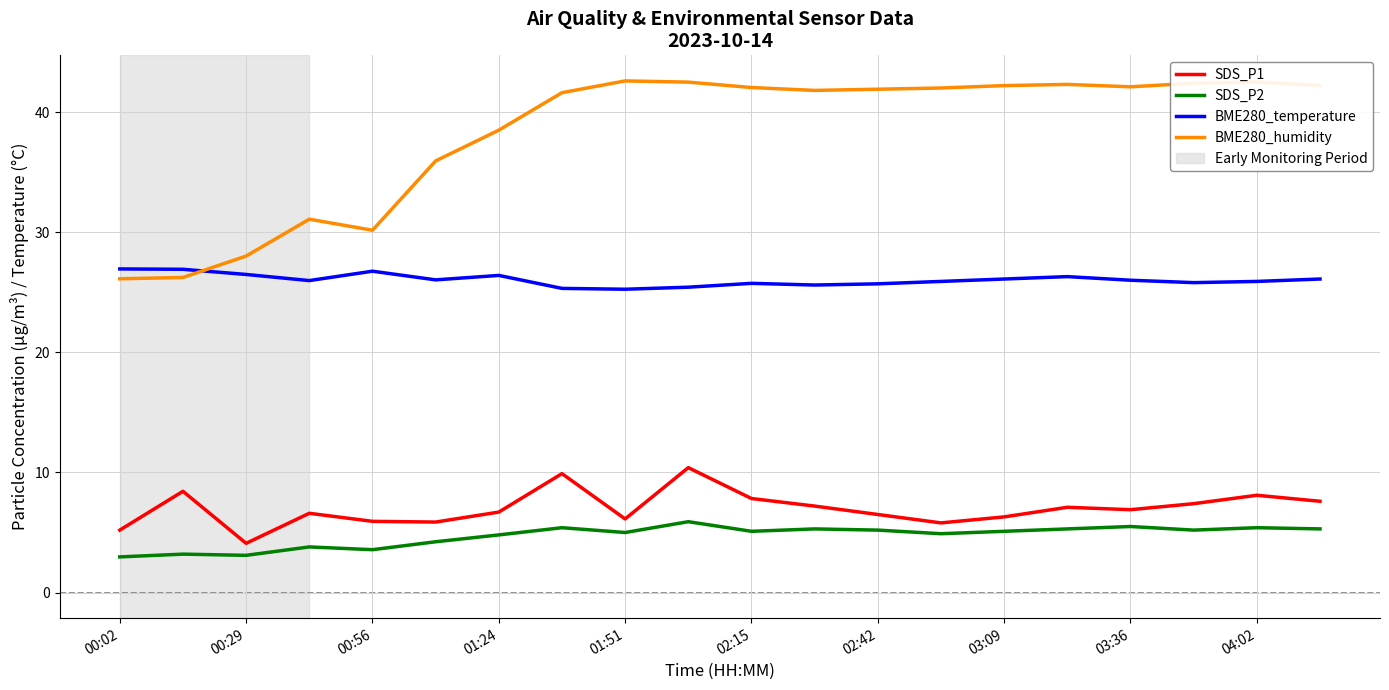

Which series has the largest total across all categories?

BME280_humidity